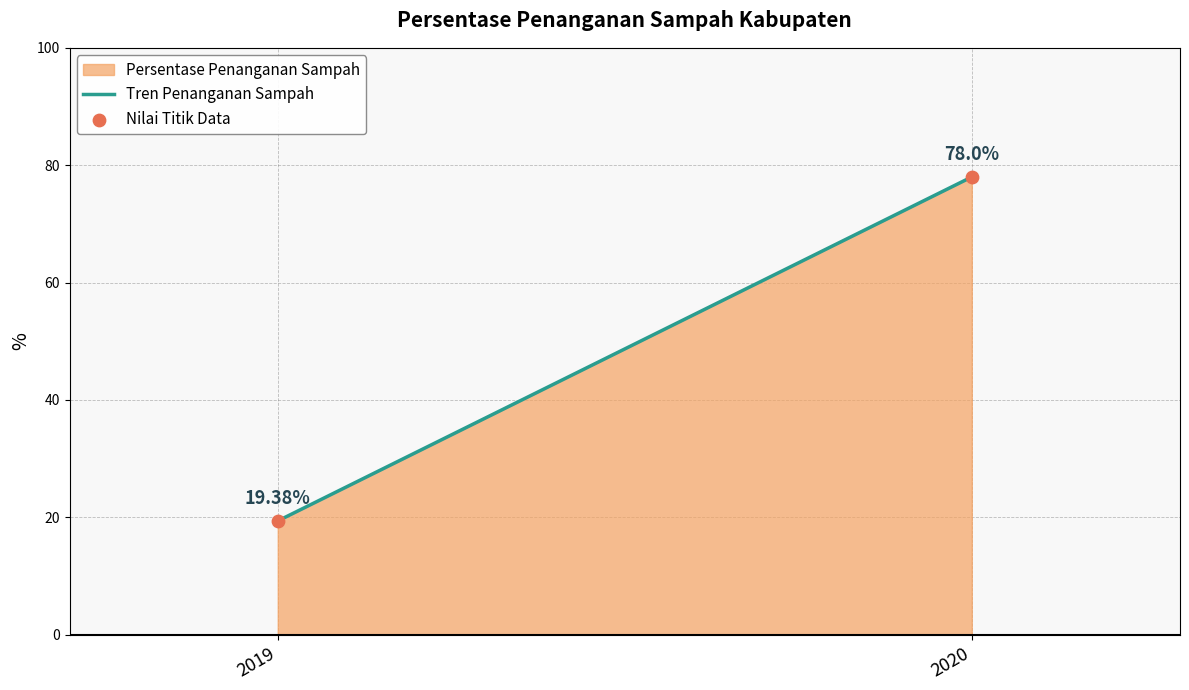

What is the range of Y values (max minus min)?

58.6